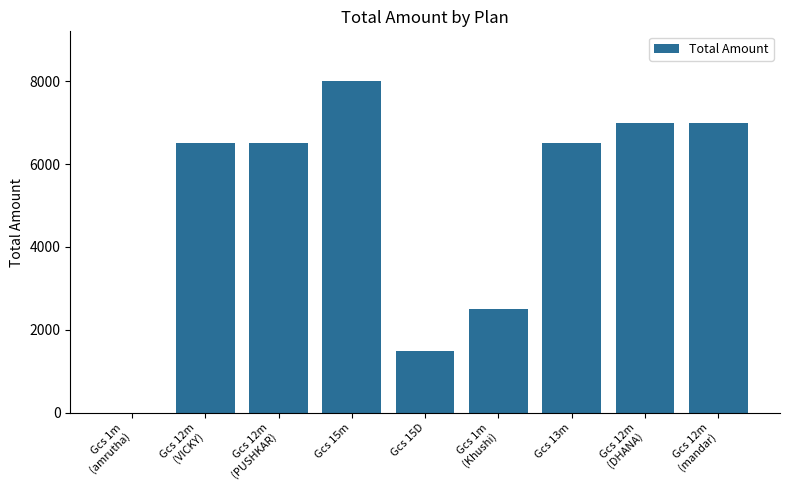

How many positive values are there?

8